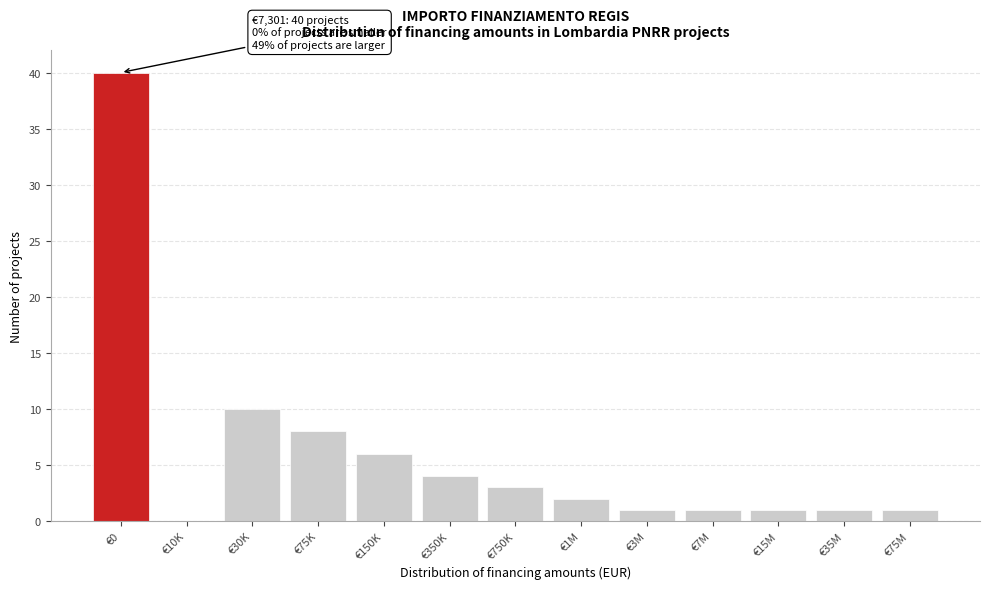

Reading left to right, transcribe all the data shown in this chart.

€0=40	€10K=0	€30K=10	€75K=8	€150K=6	€350K=4	€750K=3	€1M=2	€3M=1	€7M=1	€15M=1	€35M=1	€75M=1